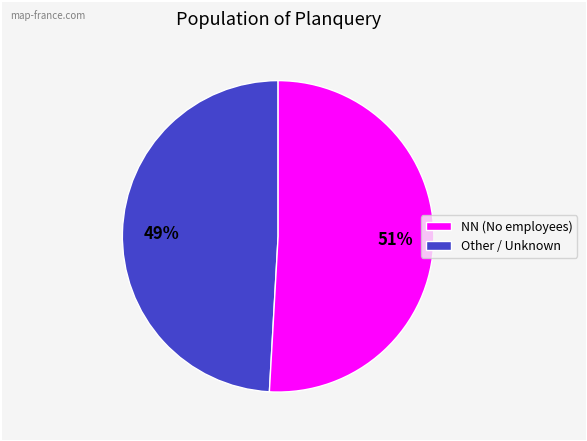

Count the number of slices in the pie.

2